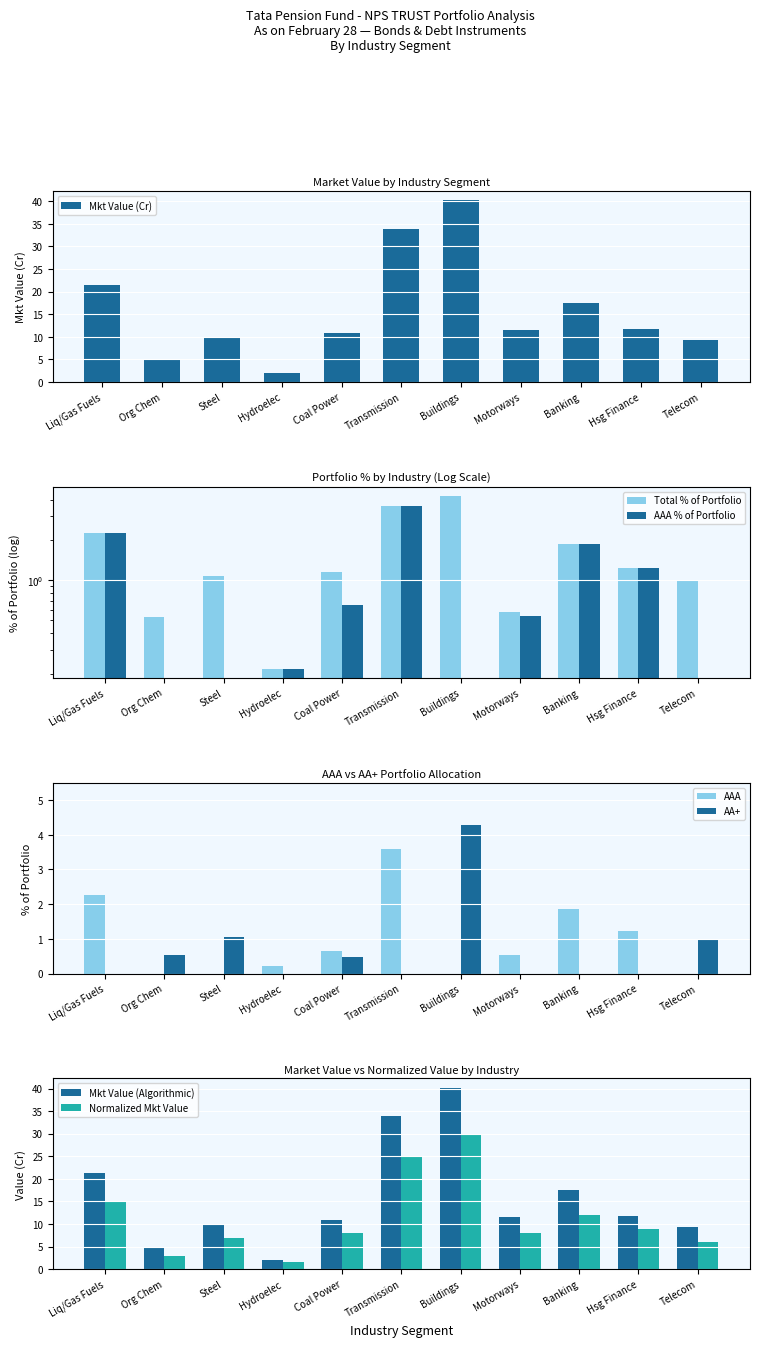

Which category has the lowest value in the Mkt Value (Cr) series?

Hydroelec